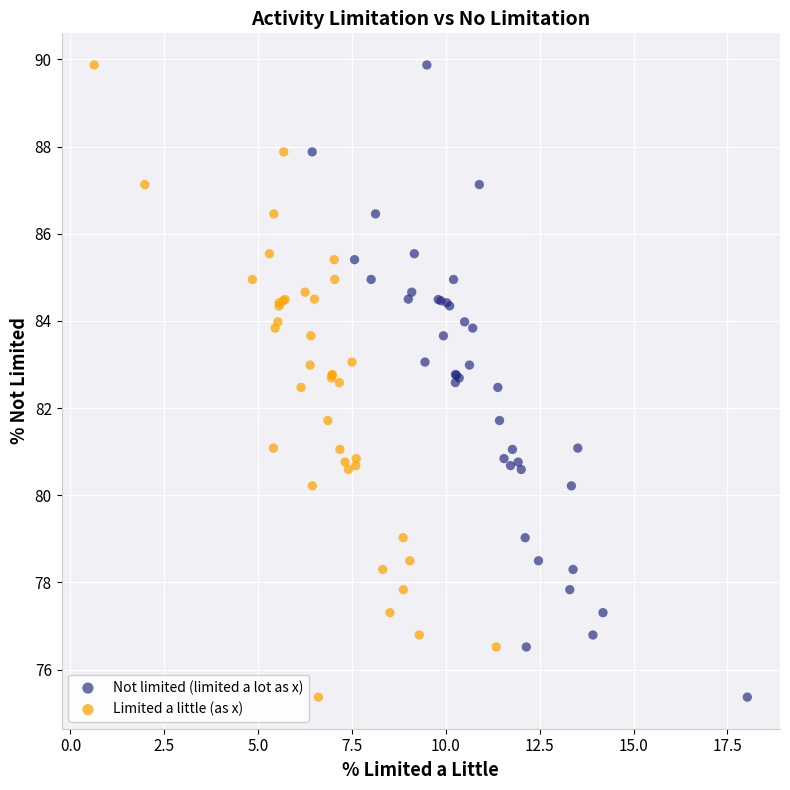

What are all the series names shown in the legend?

Not limited (limited a lot as x), Limited a little (as x)